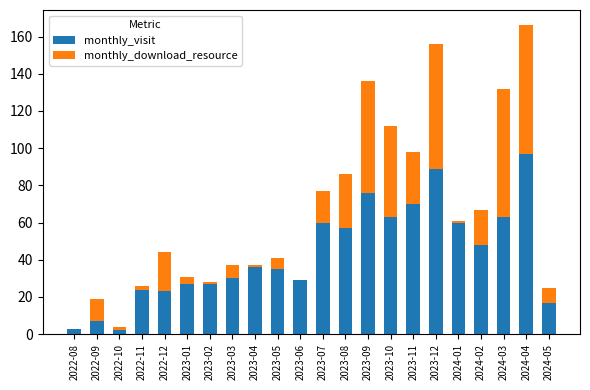

At which label does monthly_visit reach its peak?

2024-04